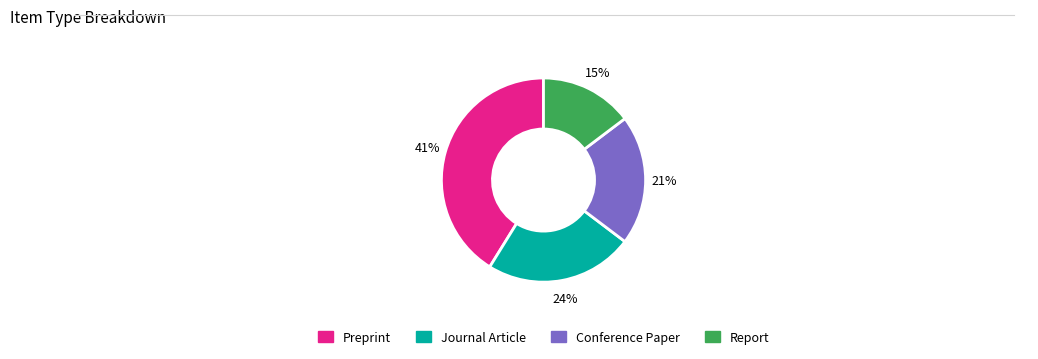

What is the smallest slice in the pie chart?

Report